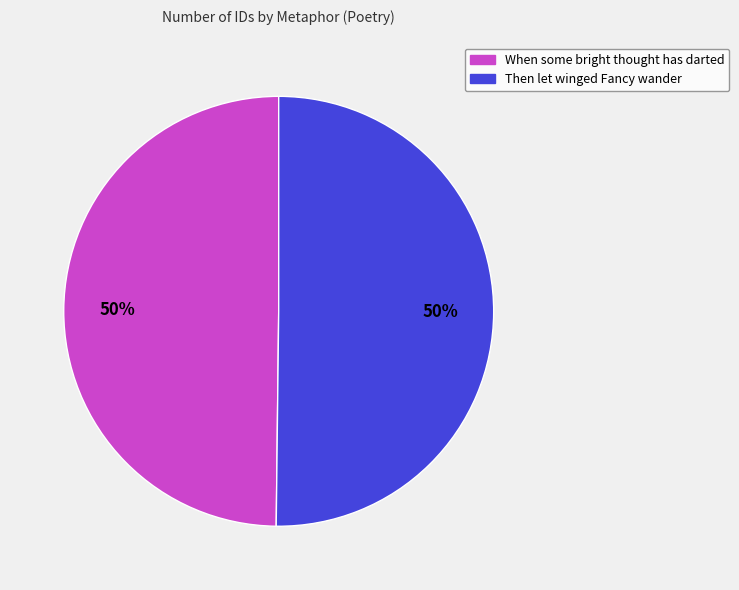

The When some bright thought has darted slice represents 61% of the pie. True or false?

False